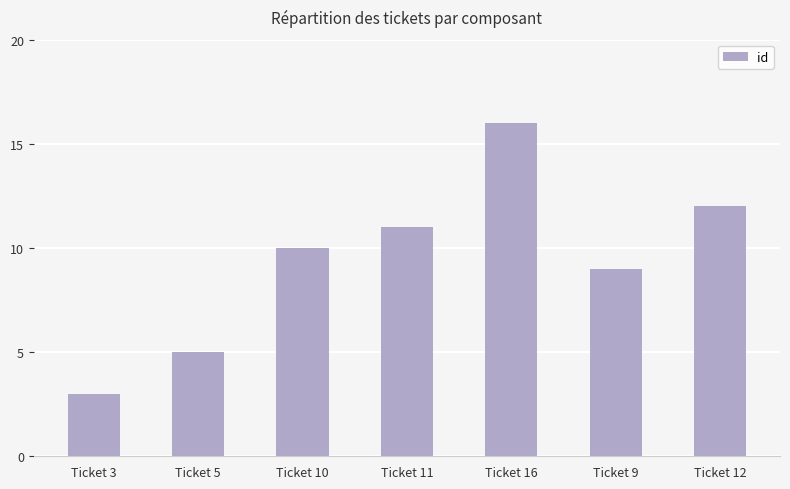

Is it true that the value at Ticket 10 is 10?

True